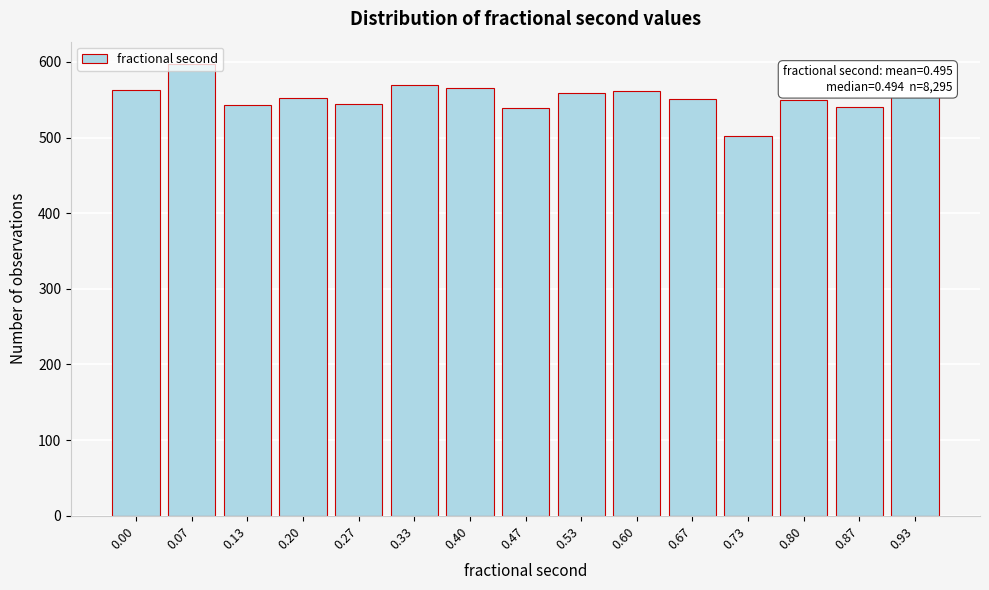

What is the minimum value shown in the chart?

502